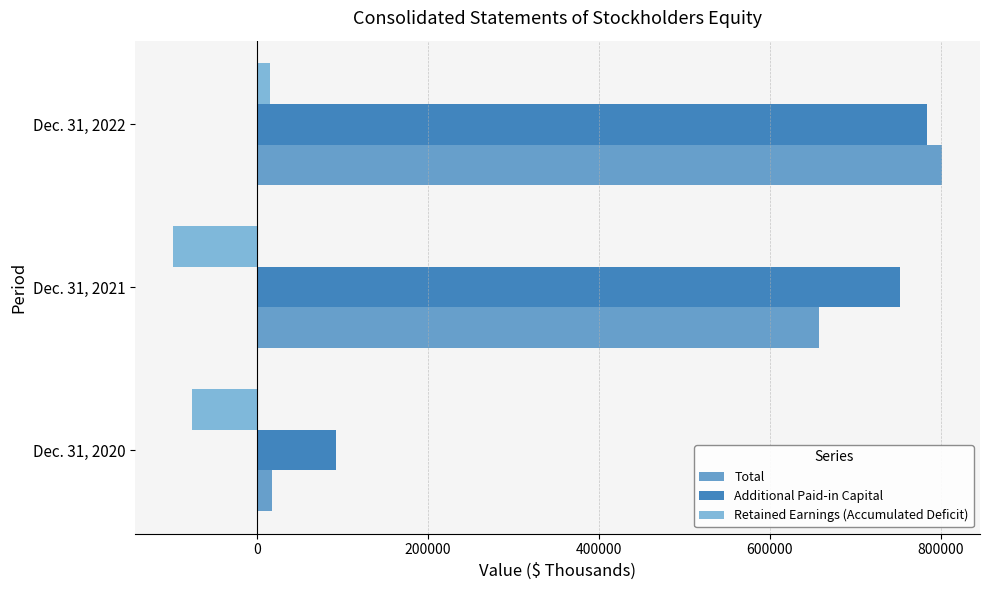

Which label corresponds to the smallest value in the chart?

Dec. 31, 2021